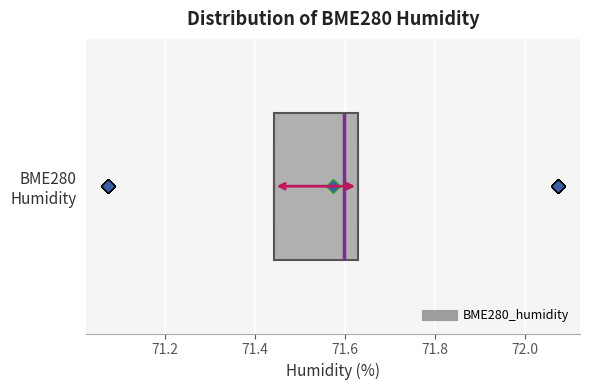

Read this box plot against the x-axis: the position of the median line, the range covered by the box, and the ends of both whiskers. The values are not printed on the chart, so give them approximately, as read against the axis.

median 71.60, box 71.44 to 71.62, whiskers 71.44 to 71.62